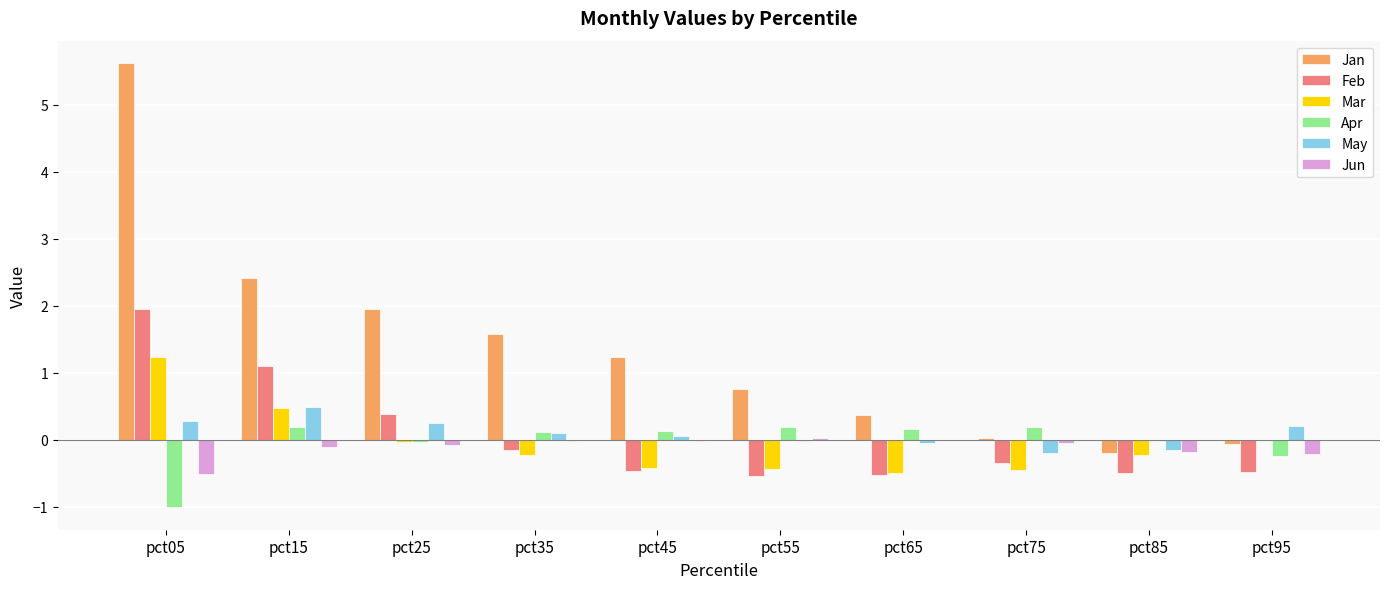

What is the sum of all Mar values?

-0.6